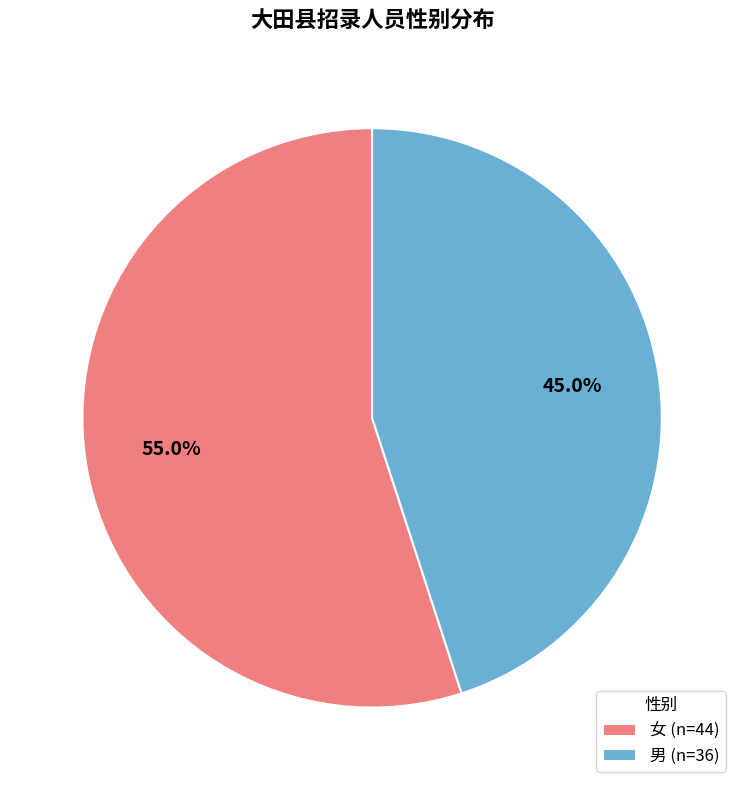

Which slice is the smallest?

男